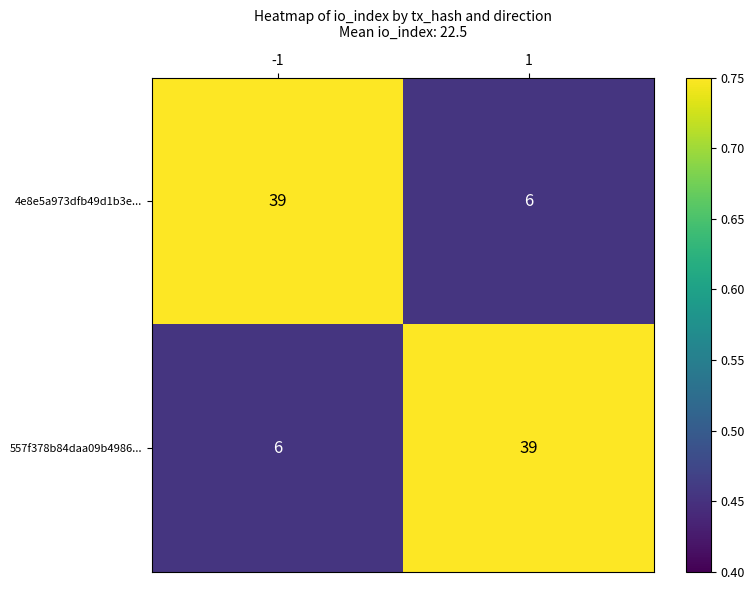

What is the approximate value of 557f378b84daa09b4986... at 1?

39